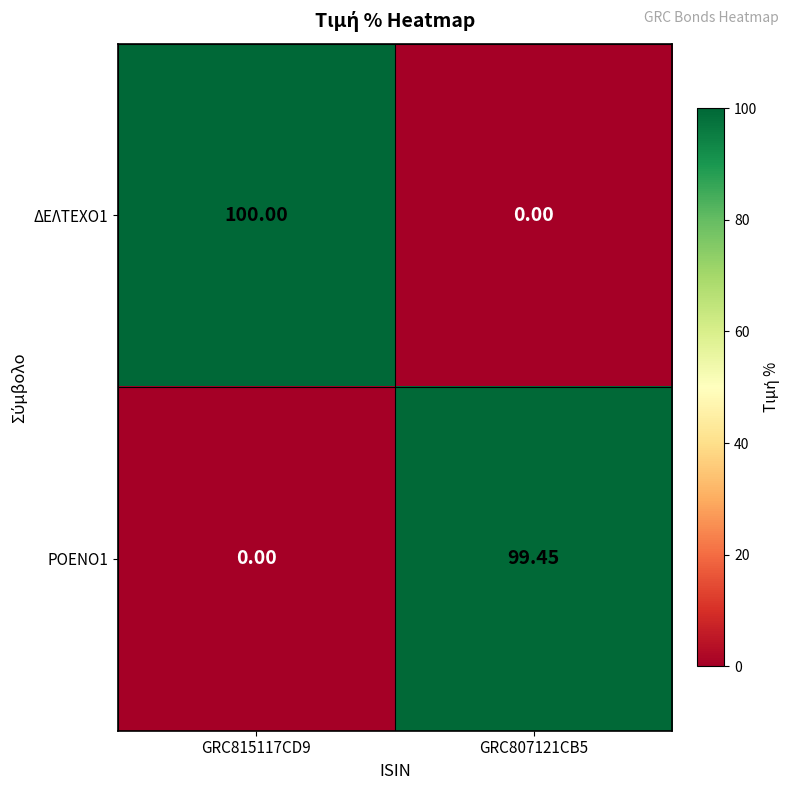

Reading left to right, extract all data points from this chart.

ΔΕΛΤΕΧΟ1: GRC815117CD9=100.0	GRC807121CB5=0.0
ΡΟΕΝΟ1: GRC815117CD9=0.0	GRC807121CB5=99.5